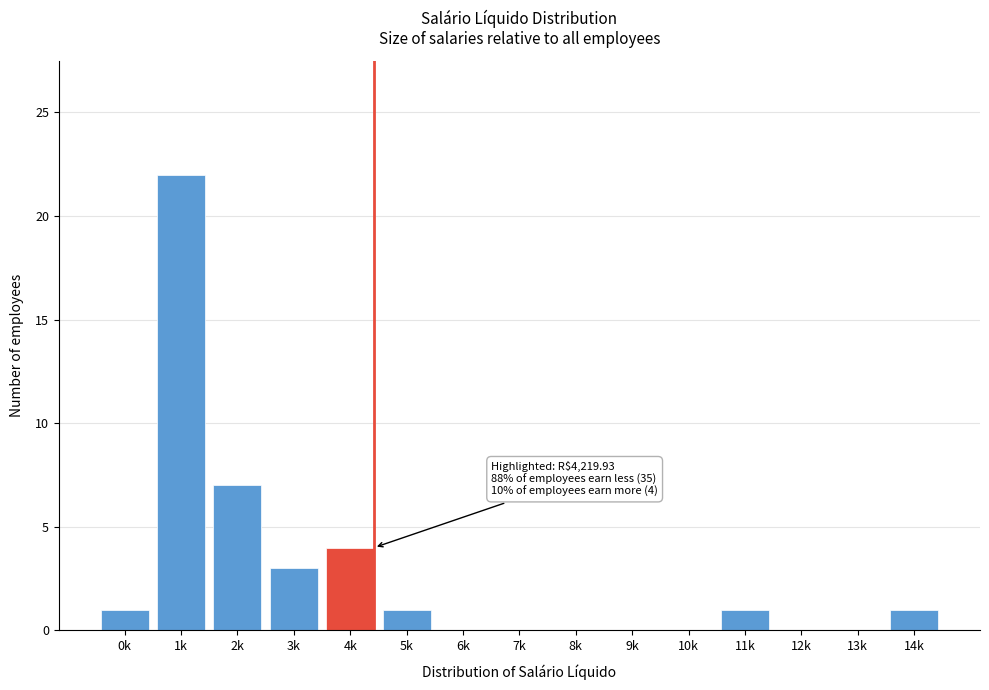

Reading left to right, list all the values displayed in this chart.

0k=1	1k=22	2k=7	3k=3	4k=4	5k=1	6k=0	7k=0	8k=0	9k=0	10k=0	11k=1	12k=0	13k=0	14k=1